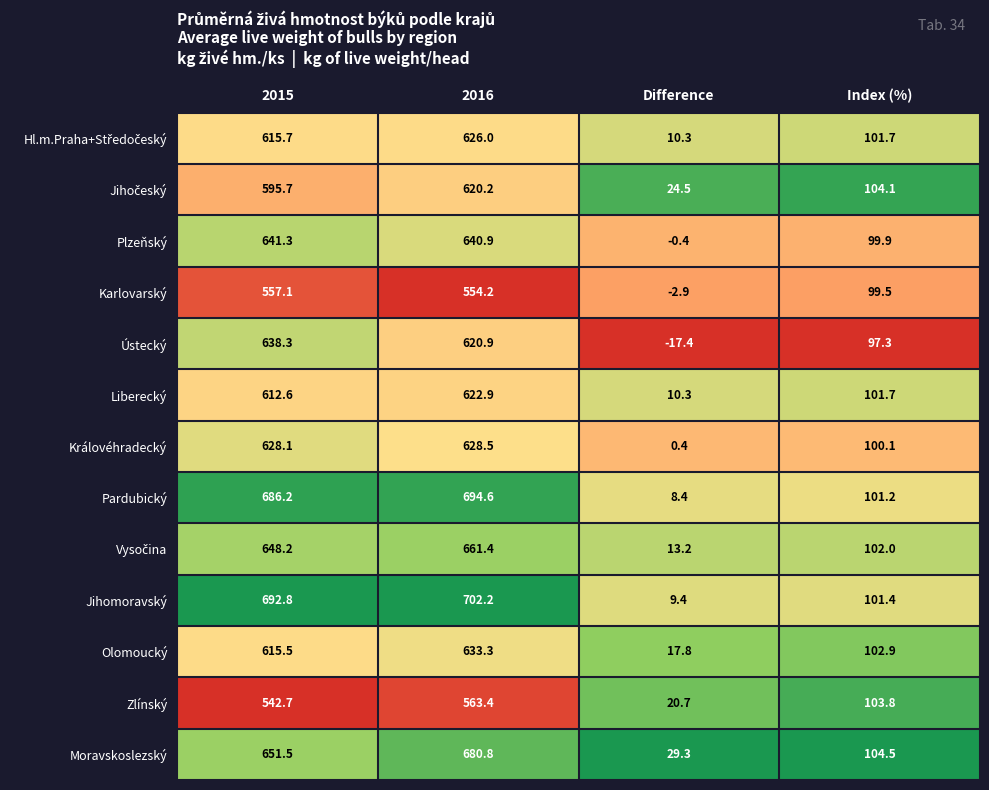

What value does the Zlínský series have at 2015?

542.7